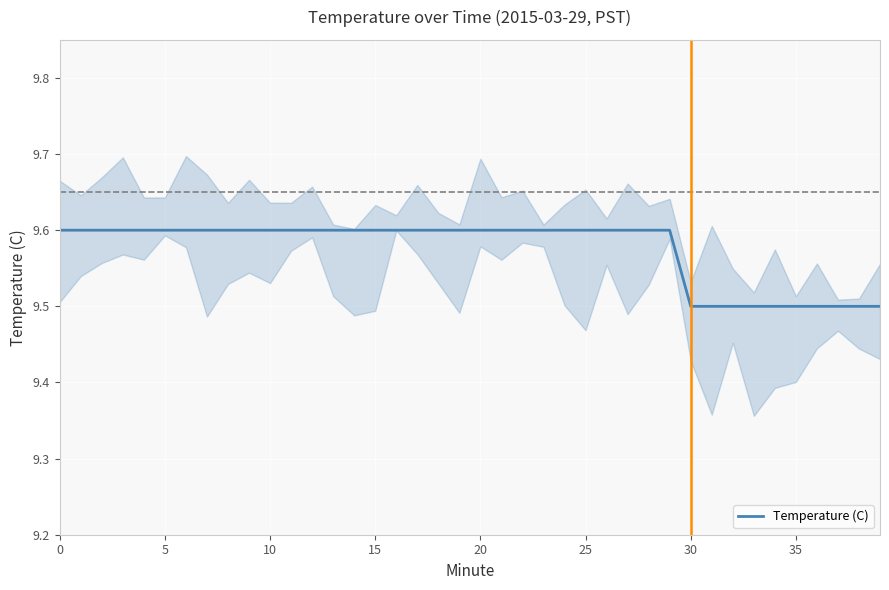

The value of Temperature (C) at 30 is 9.5. True or false?

True